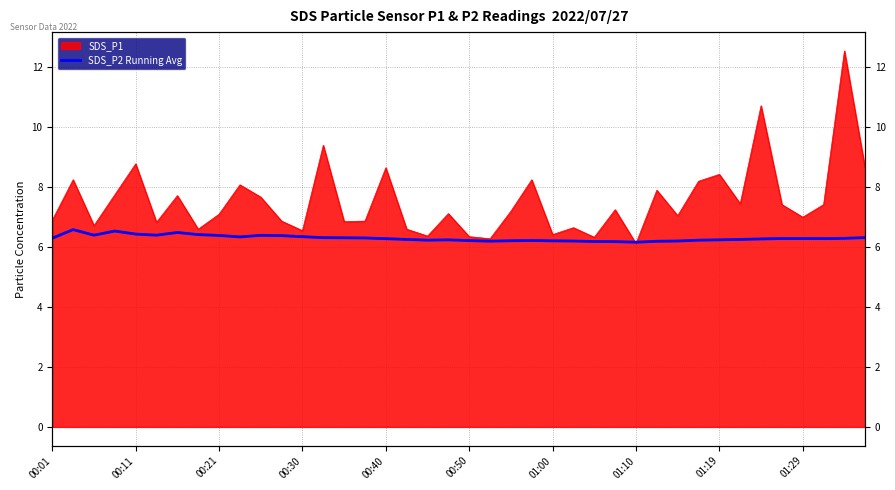

At which category does the chart reach its minimum across all series?

01:10